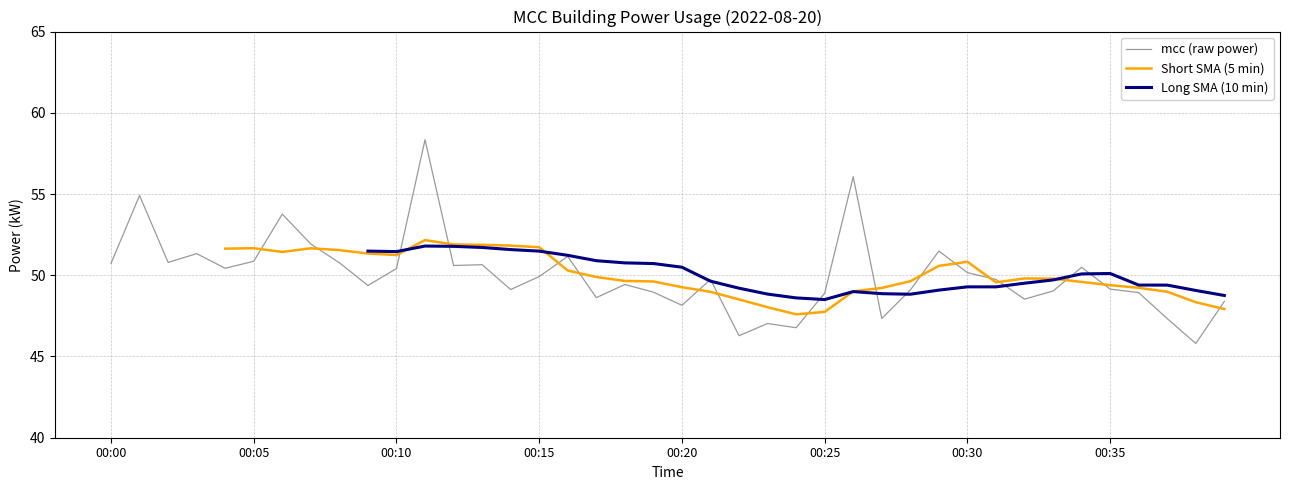

What is the ratio of the value at 00:02 to the value at 00:08?

1.0